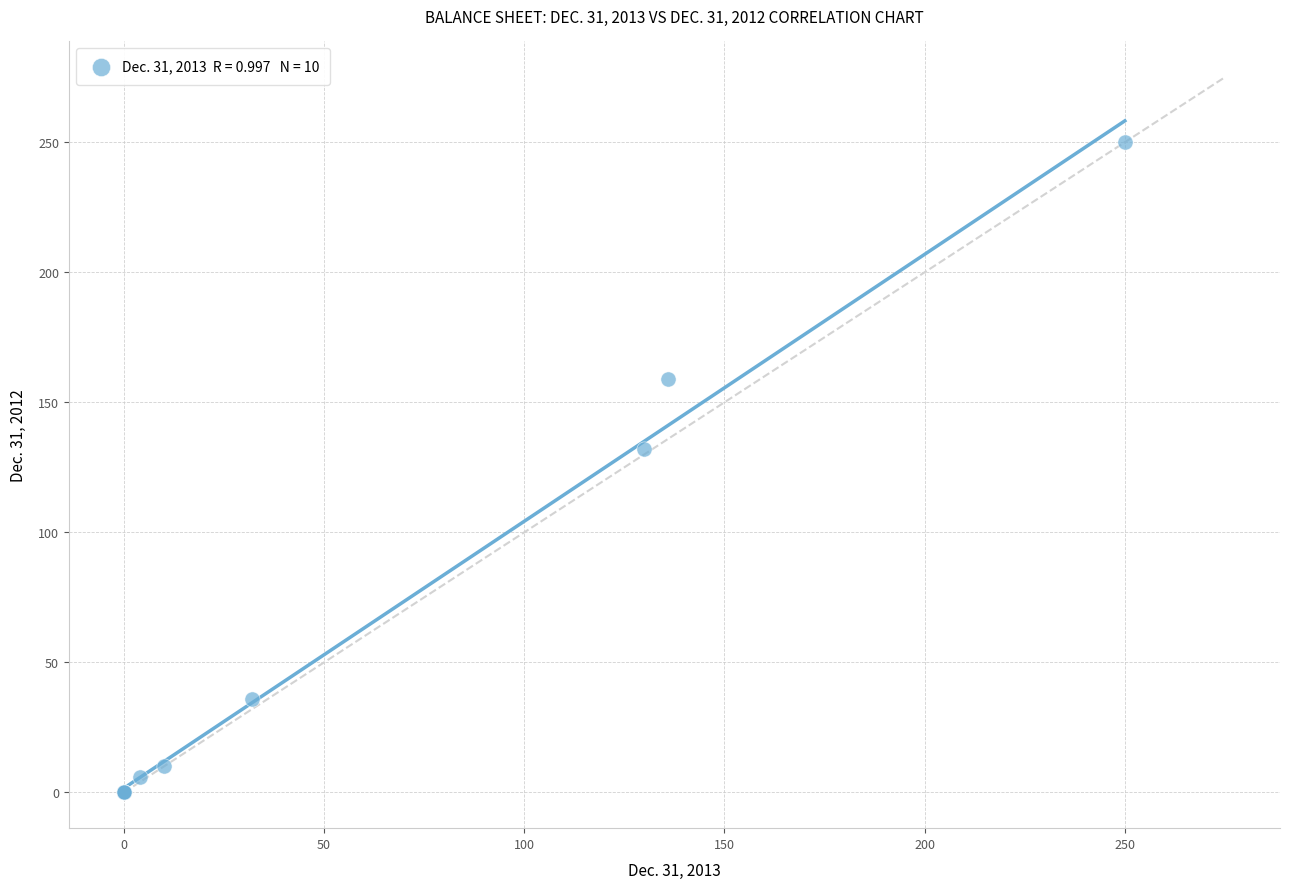

What Y value in the scatter plot is closest to 125?

132.0